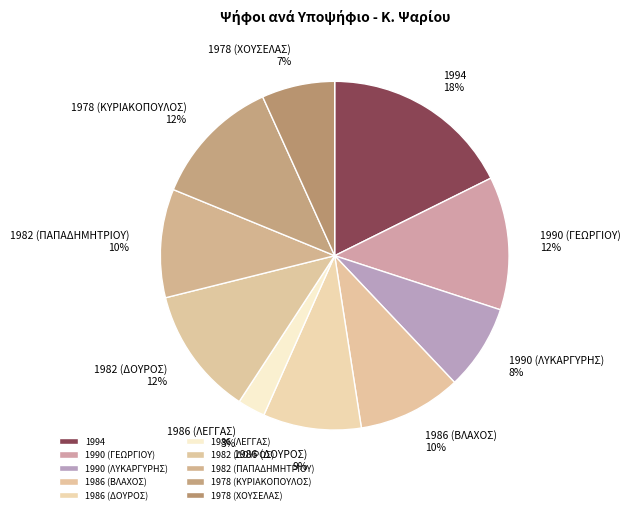

Count the number of slices in the pie.

10